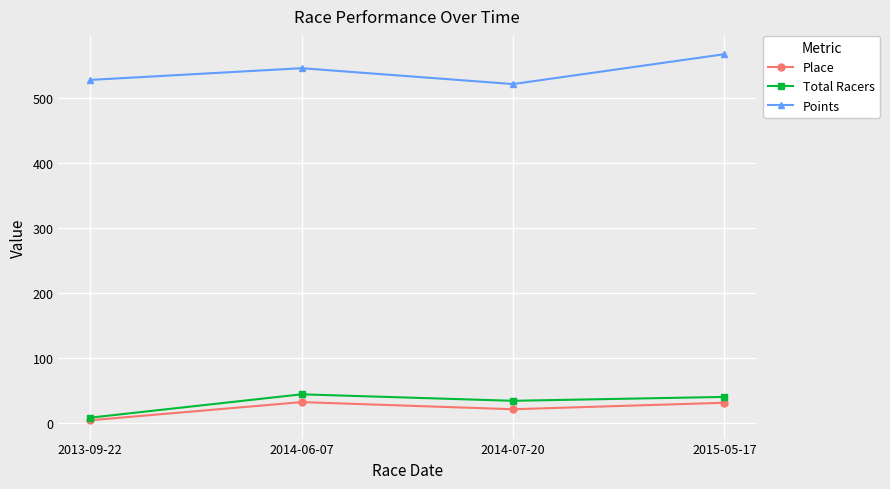

At which label does Place first exceed 31?

2014-06-07